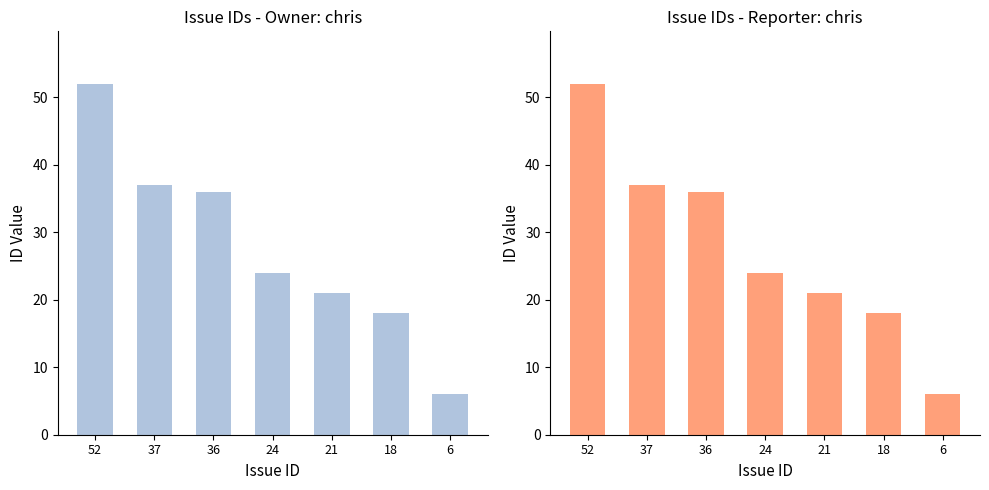

Which has a higher value, 24 or 21?

24